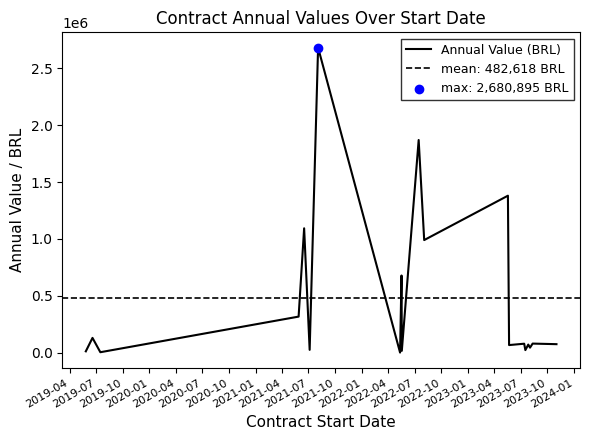

Which has a higher value, 2024-01 or 2020-10?

2020-10